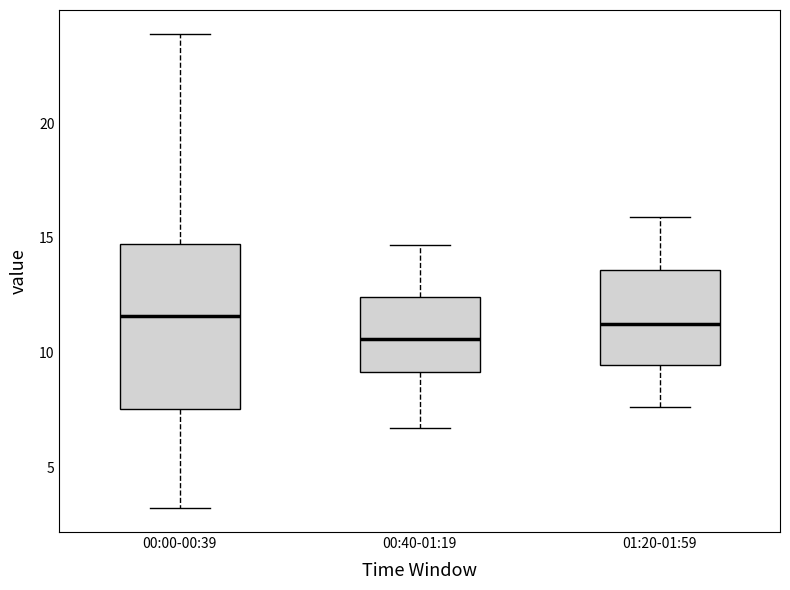

Which box's median line is the lowest?

00:40-01:19